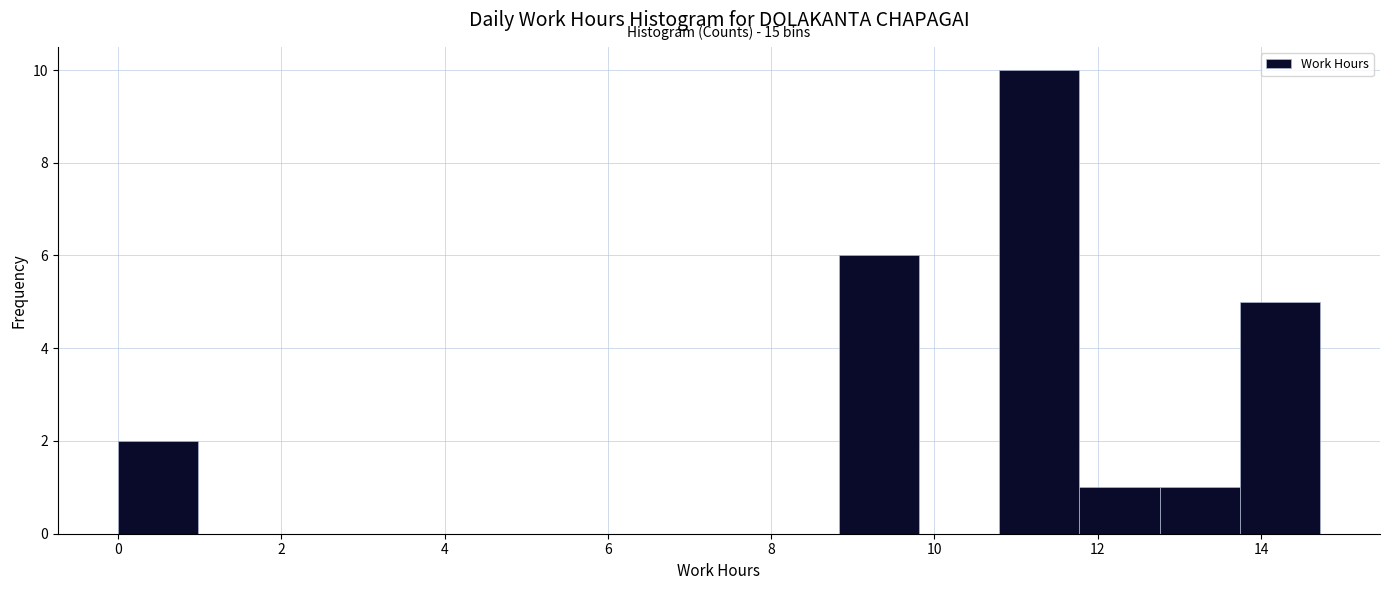

Which range on the x-axis has the tallest bar?

10.8 to 11.8